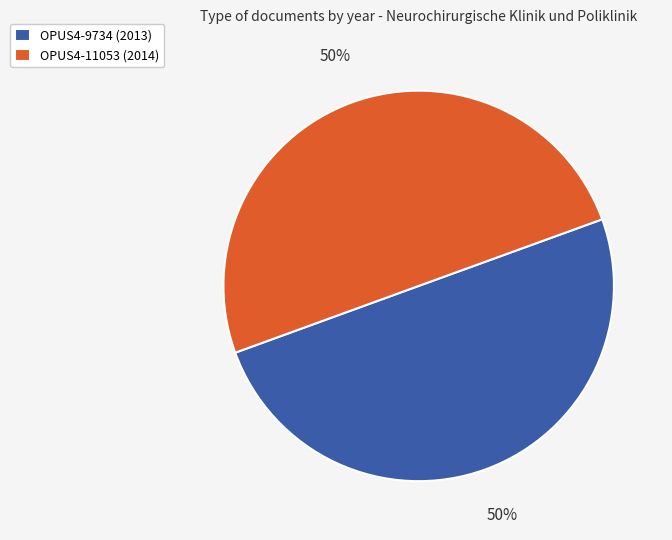

To the nearest percent, what is the average slice percentage?

50%